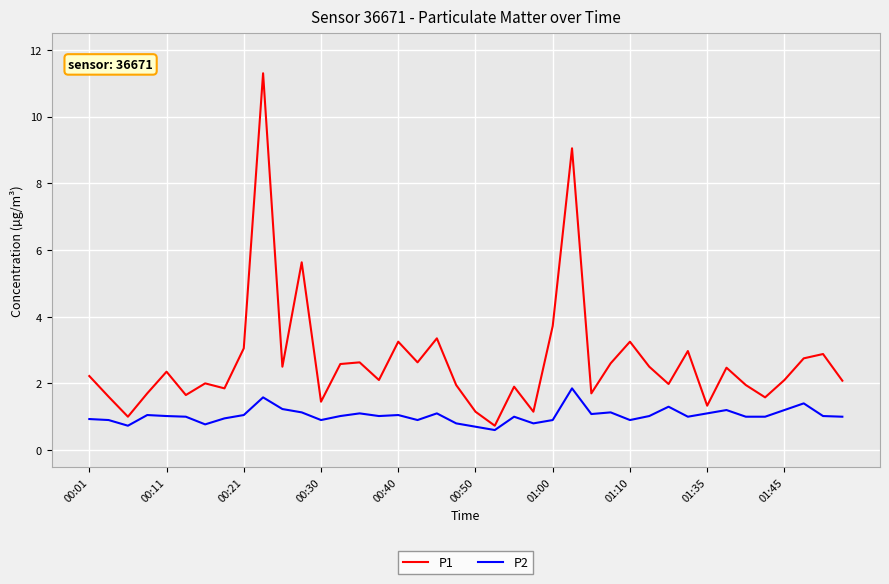

List the series in order of their peak value, highest first.

P1, P2